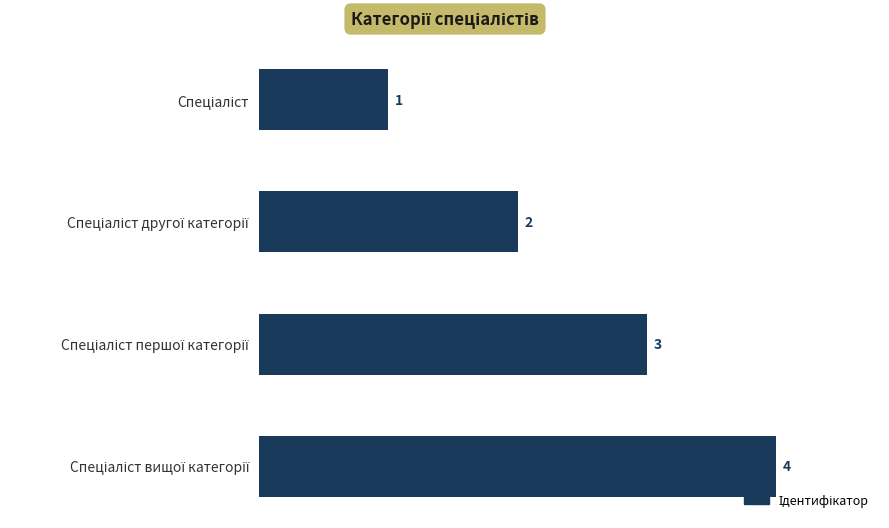

What is the difference between the maximum and minimum values?

3